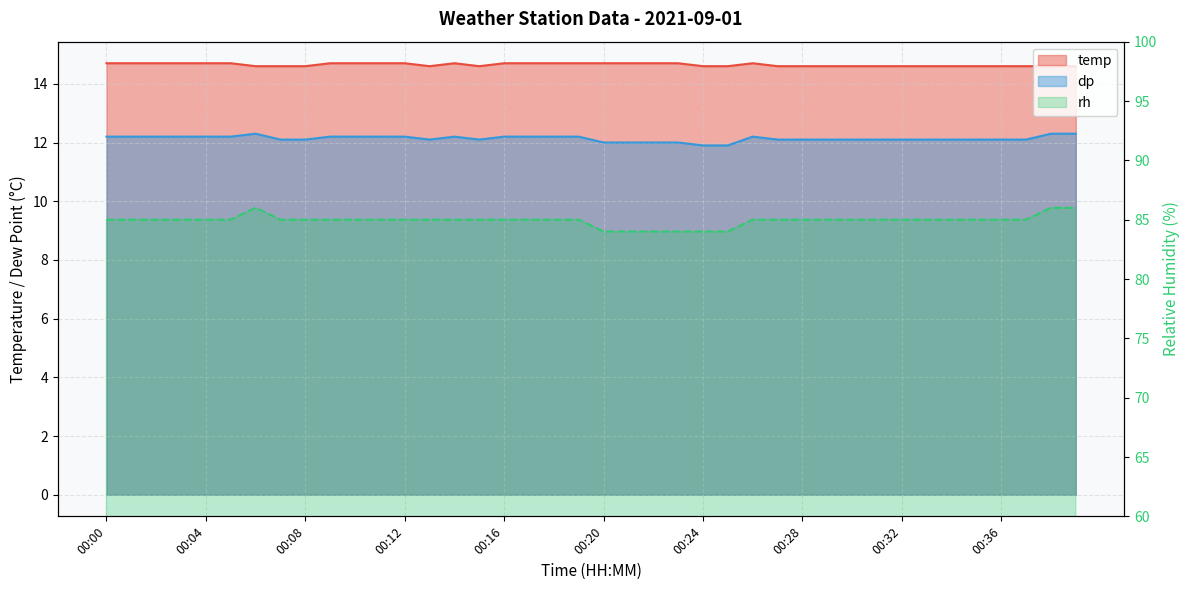

Reading right to left, transcribe all the data shown in this chart.

temp: 14.6	14.6	14.6	14.6	14.6	14.6	14.6	14.6	14.6	14.6	14.6	14.6	14.6	14.7	14.6	14.6	14.7	14.7	14.7	14.7	14.7	14.7	14.7	14.7	14.6	14.7	14.6	14.7	14.7	14.7	14.7	14.6	14.6	14.6	14.7	14.7	14.7	14.7	14.7	14.7
dp: 12.3	12.3	12.1	12.1	12.1	12.1	12.1	12.1	12.1	12.1	12.1	12.1	12.1	12.2	11.9	11.9	12.0	12.0	12.0	12.0	12.2	12.2	12.2	12.2	12.1	12.2	12.1	12.2	12.2	12.2	12.2	12.1	12.1	12.3	12.2	12.2	12.2	12.2	12.2	12.2
rh: 86.0	86.0	85.0	85.0	85.0	85.0	85.0	85.0	85.0	85.0	85.0	85.0	85.0	85.0	84.0	84.0	84.0	84.0	84.0	84.0	85.0	85.0	85.0	85.0	85.0	85.0	85.0	85.0	85.0	85.0	85.0	85.0	85.0	86.0	85.0	85.0	85.0	85.0	85.0	85.0